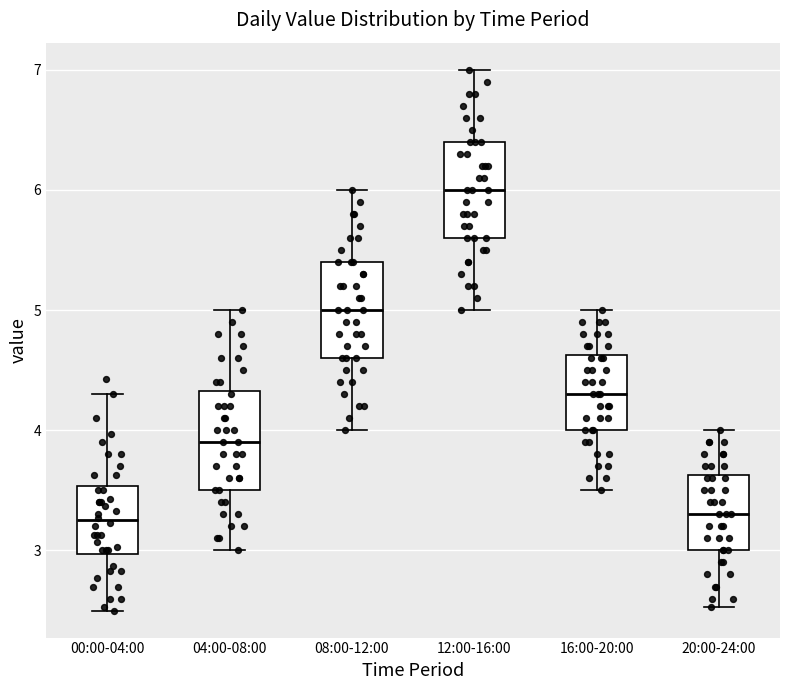

Reading left to right, transcribe this box plot: for each box, give where its median line is, the range the box spans, and where its two whiskers end, as read against the y-axis. The values are not printed on the chart, so give them approximately, as read against the axis.

00:00-04:00: median 3.3, box 3.0 to 3.5, whiskers 2.5 to 4.3
04:00-08:00: median 3.9, box 3.5 to 4.3, whiskers 3.0 to 5.0
08:00-12:00: median 5.0, box 4.6 to 5.4, whiskers 4.0 to 6.0
12:00-16:00: median 6.0, box 5.6 to 6.4, whiskers 5.0 to 7.0
16:00-20:00: median 4.3, box 4.0 to 4.6, whiskers 3.5 to 5.0
20:00-24:00: median 3.3, box 3.0 to 3.6, whiskers 2.5 to 4.0